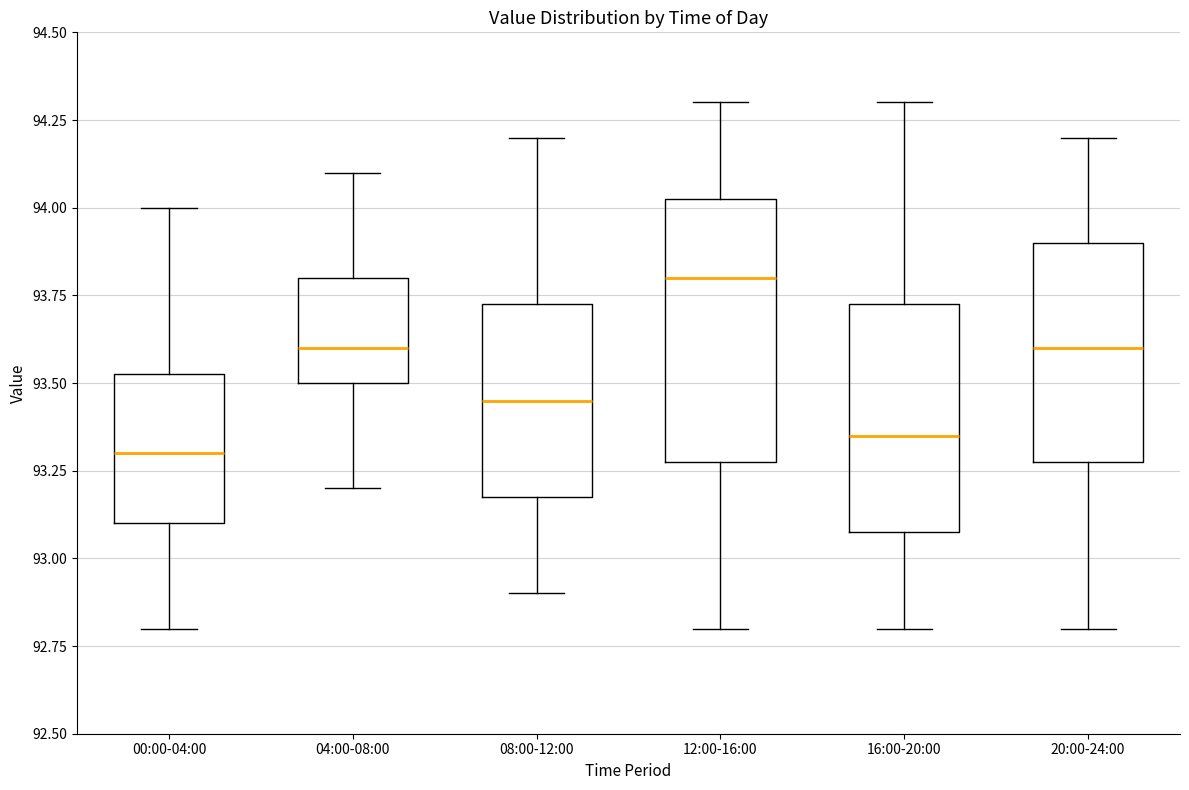

Reading left to right, transcribe this box plot: for each box, give where its median line is, the range the box spans, and where its two whiskers end, as read against the y-axis. The values are not printed on the chart, so give them approximately, as read against the axis.

00:00-04:00: median 93.30, box 93.10 to 93.55, whiskers 92.80 to 94.00
04:00-08:00: median 93.60, box 93.50 to 93.80, whiskers 93.20 to 94.10
08:00-12:00: median 93.45, box 93.20 to 93.75, whiskers 92.90 to 94.20
12:00-16:00: median 93.80, box 93.30 to 94.05, whiskers 92.80 to 94.30
16:00-20:00: median 93.35, box 93.10 to 93.75, whiskers 92.80 to 94.30
20:00-24:00: median 93.60, box 93.30 to 93.90, whiskers 92.80 to 94.20